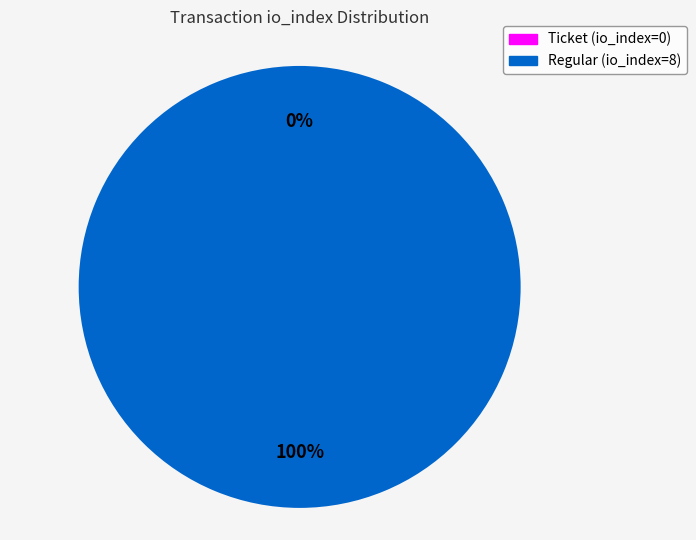

To the nearest percent, what is the combined percentage of Ticket (io_index=0) and Regular (io_index=8)?

100%